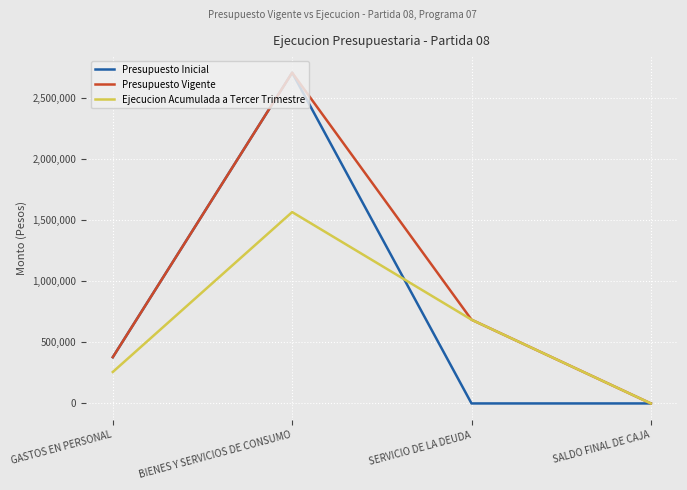

Reading right to left, extract all data points from this chart.

Presupuesto Inicial: 10	10	2707258	378575
Presupuesto Vigente: 10	685514	2707258	378575
Ejecucion Acumulada a Tercer Trimestre: 0	685514	1566150	257607